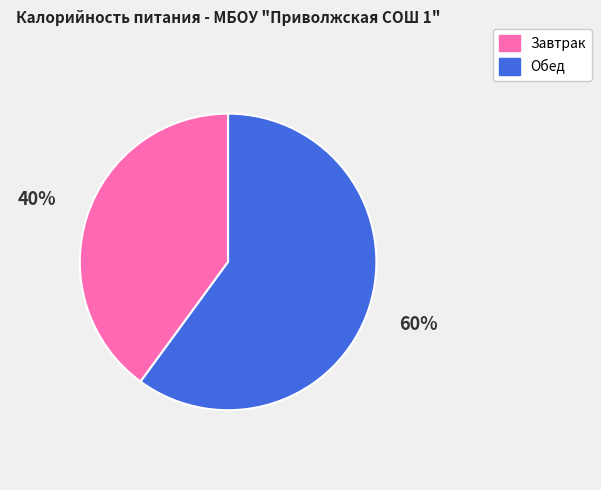

How many slices are in this pie chart?

2